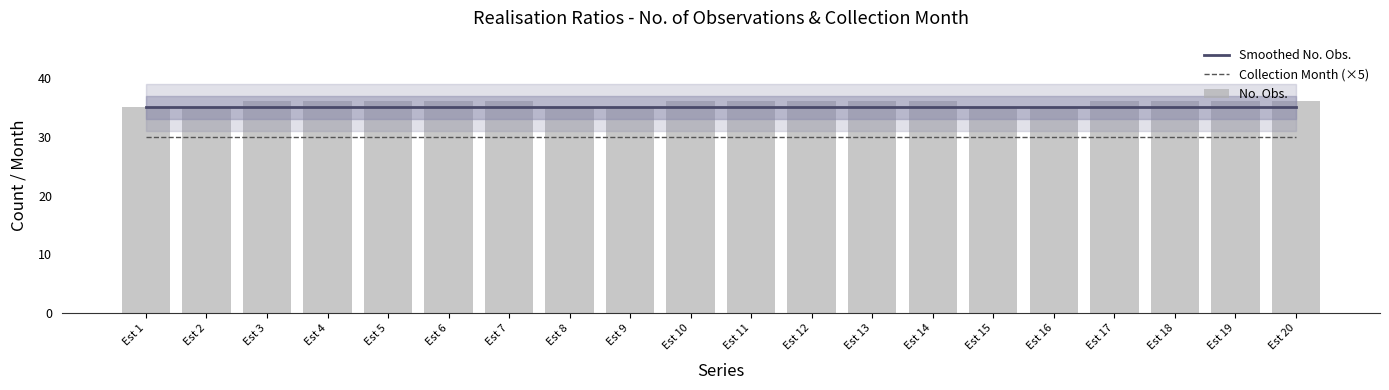

The value of No. Obs. at Est 14 is 36. True or false?

True